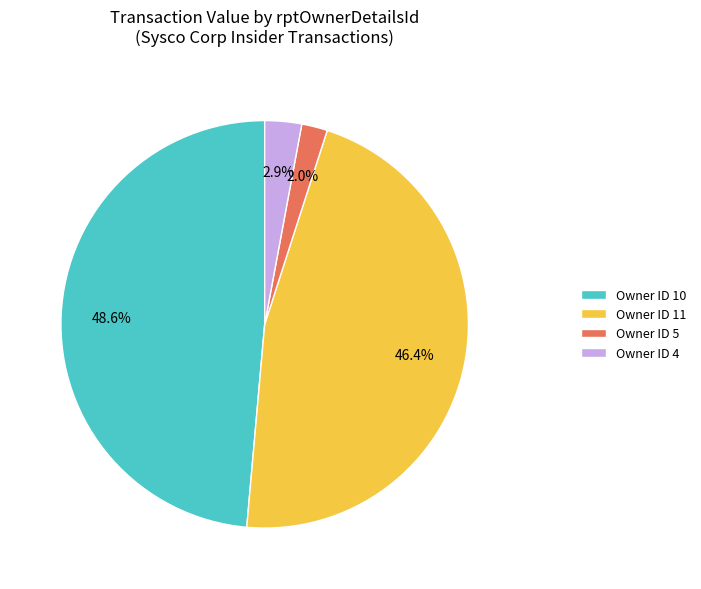

Which has a higher value, Owner ID 5 or Owner ID 10?

Owner ID 10